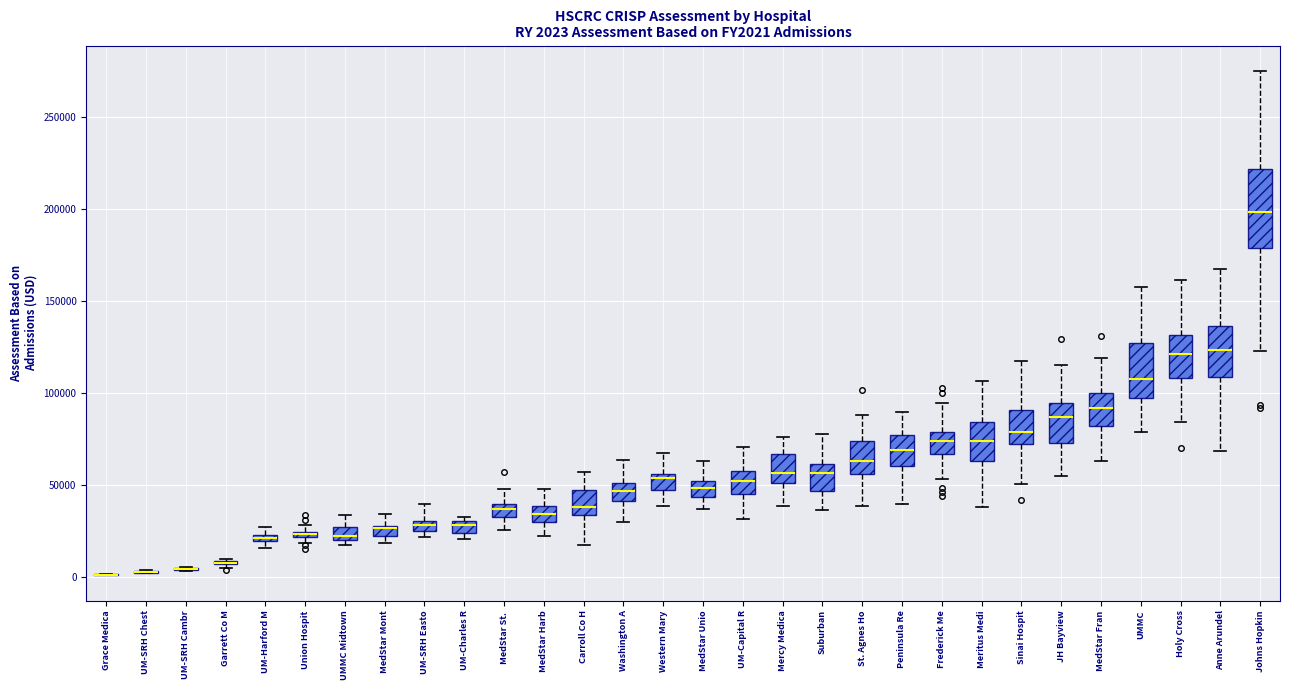

Comparing the boxes themselves (not the whiskers), which one is the tallest?

Johns Hopkin